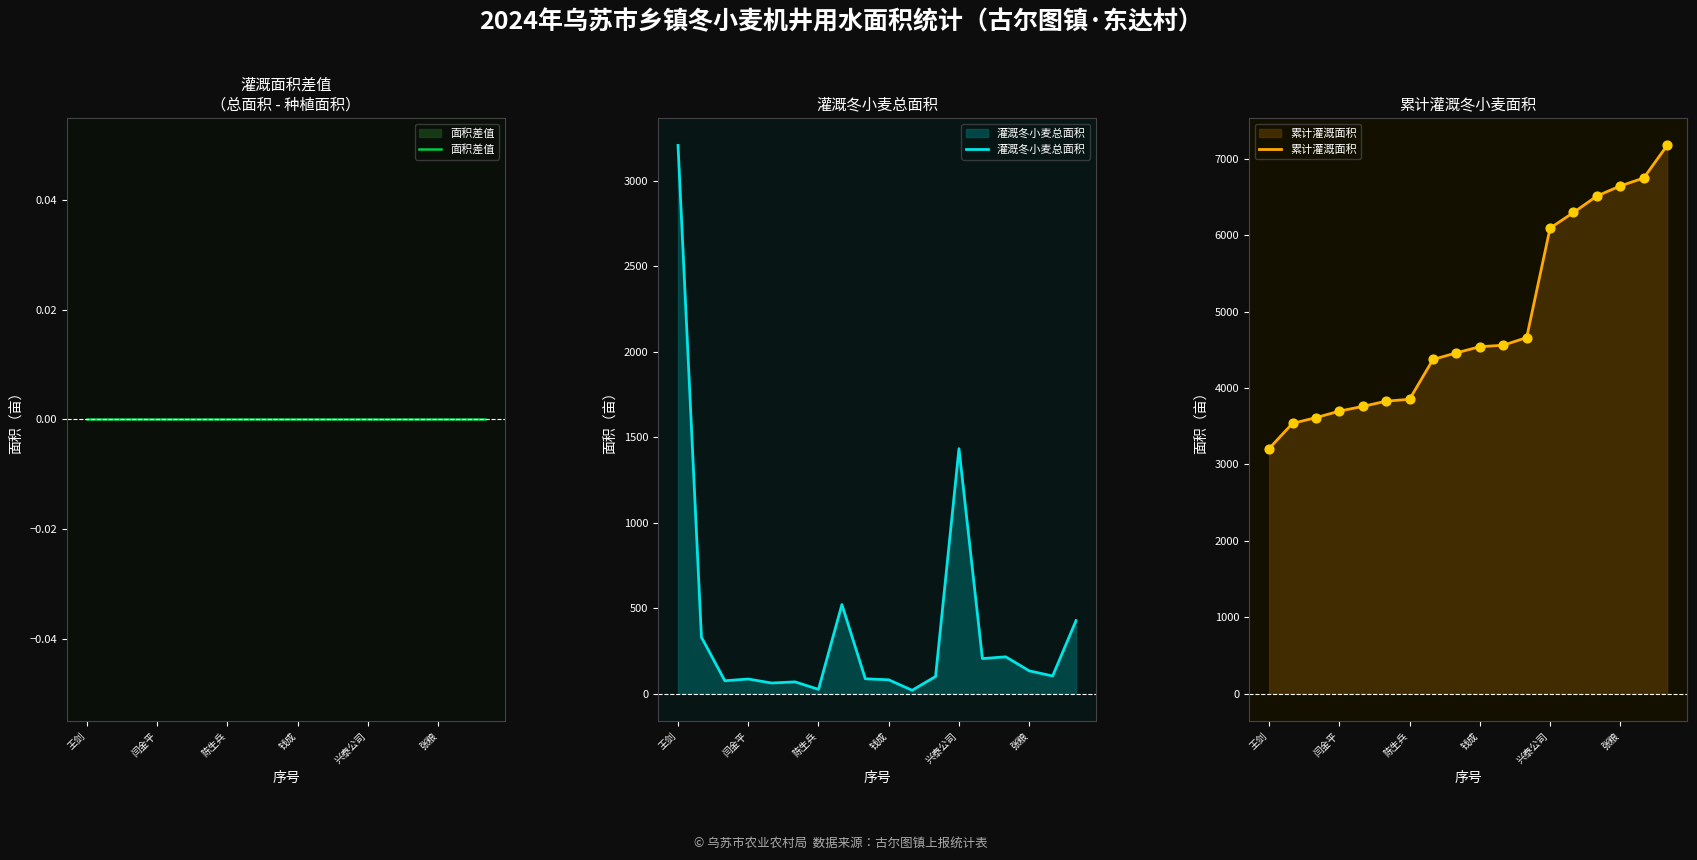

Which series has the largest total across all categories?

累计灌溉面积